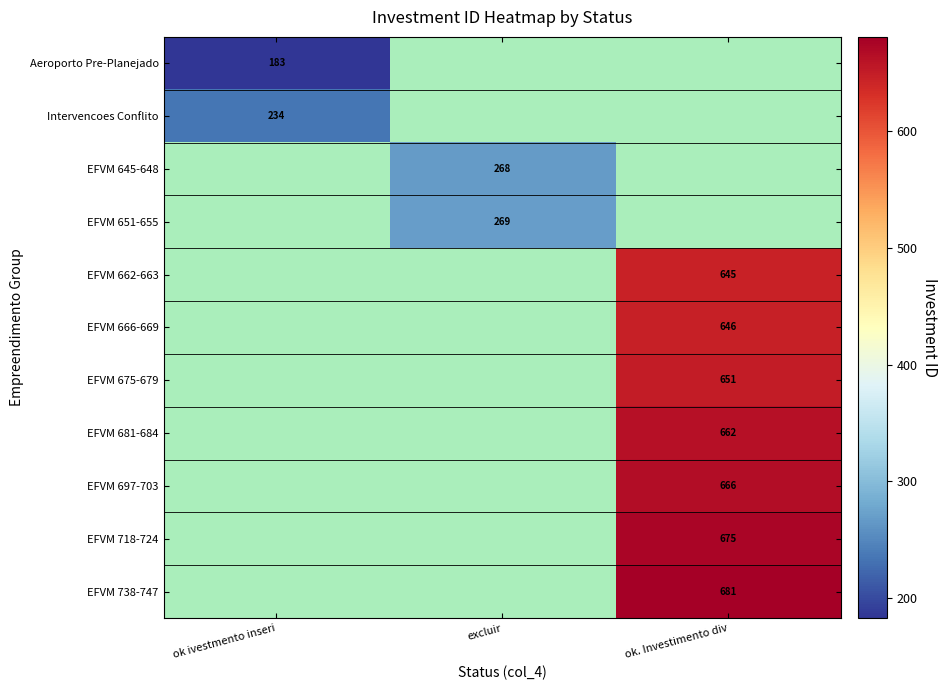

The value of EFVM 651-655 at excluir is 269. True or false?

True